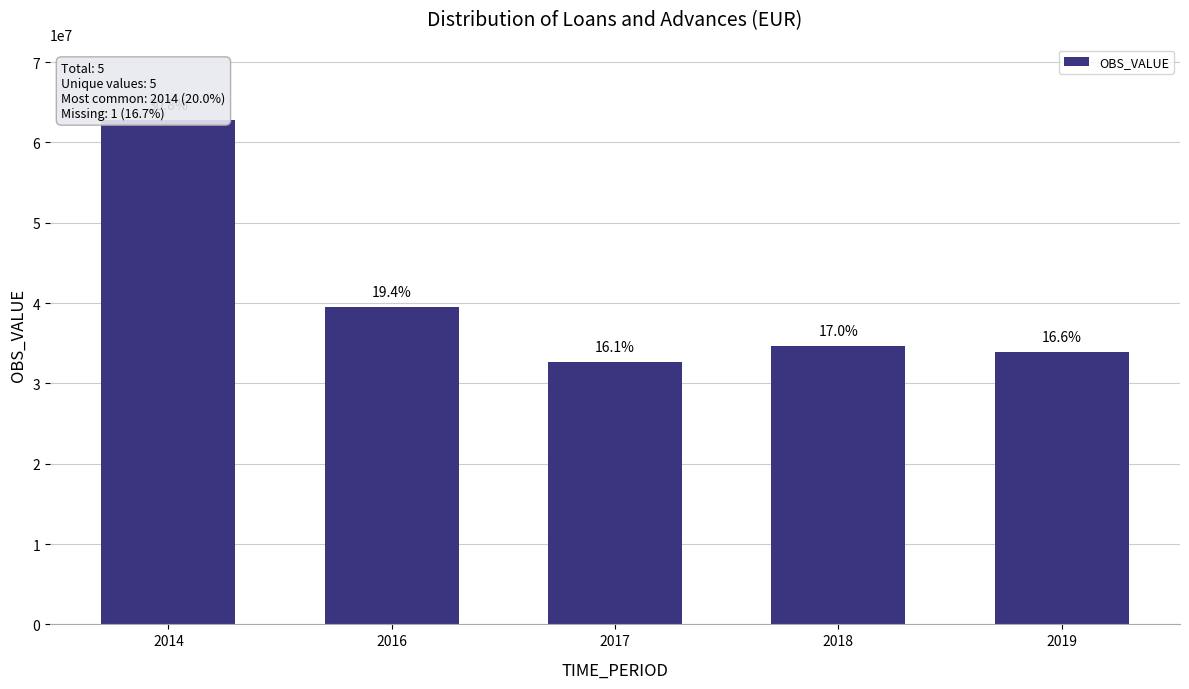

Reading left to right, list all the values displayed in this chart.

2014=62775787	2016=39525606	2017=32697092	2018=34672915	2019=33877990